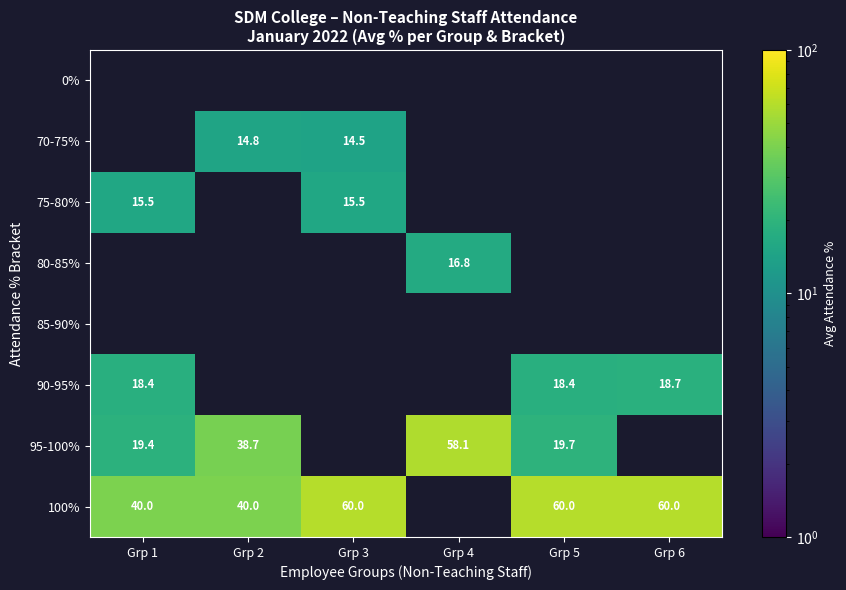

What is the sum of the 95-100% values at Grp 2 and Grp 5?

58.4